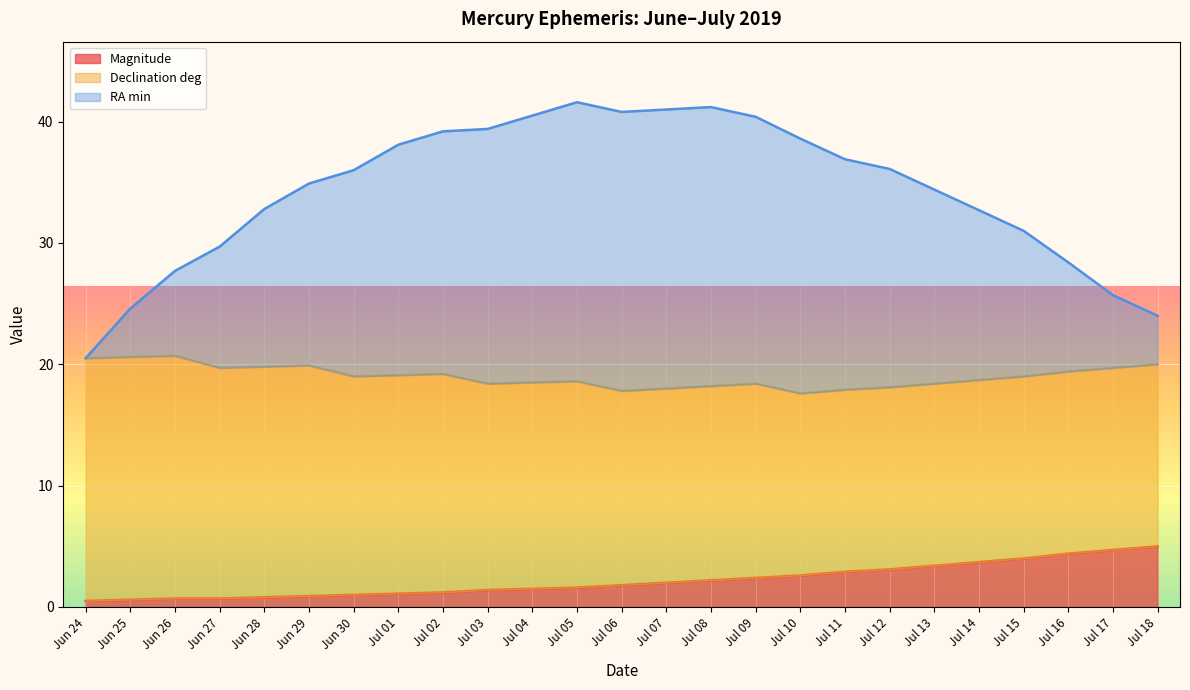

The value of RA min at Jun 28 is 32.8. True or false?

True